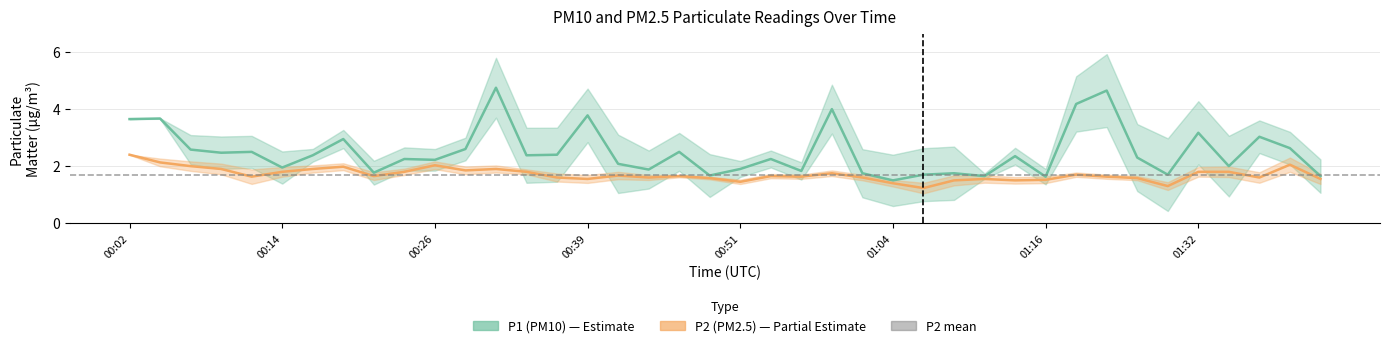

What is the sum of all P1 values?

100.0